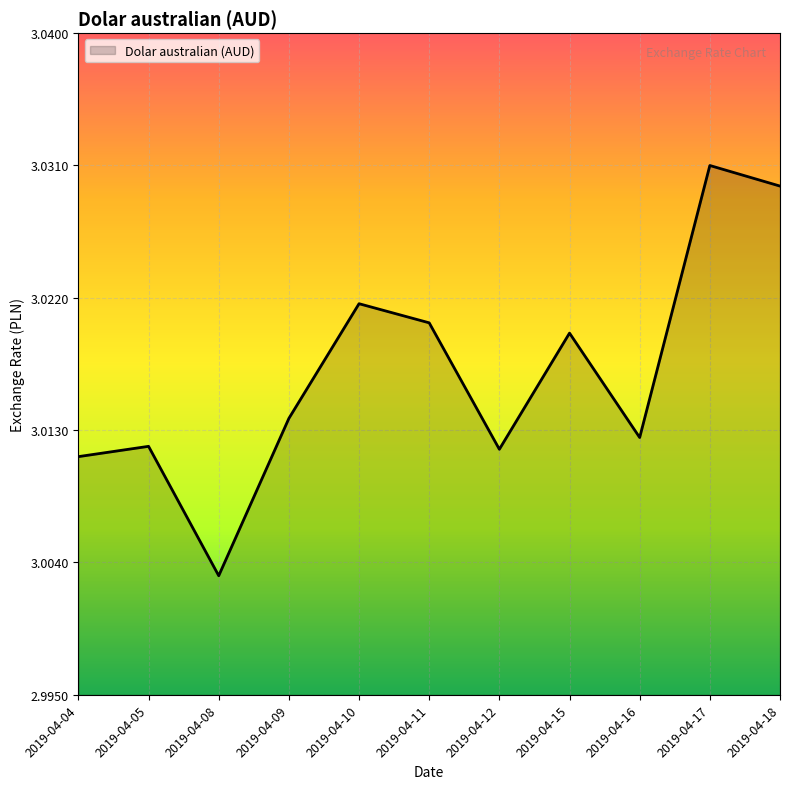

Between 2019-04-08 and 2019-04-09, which is larger?

2019-04-09